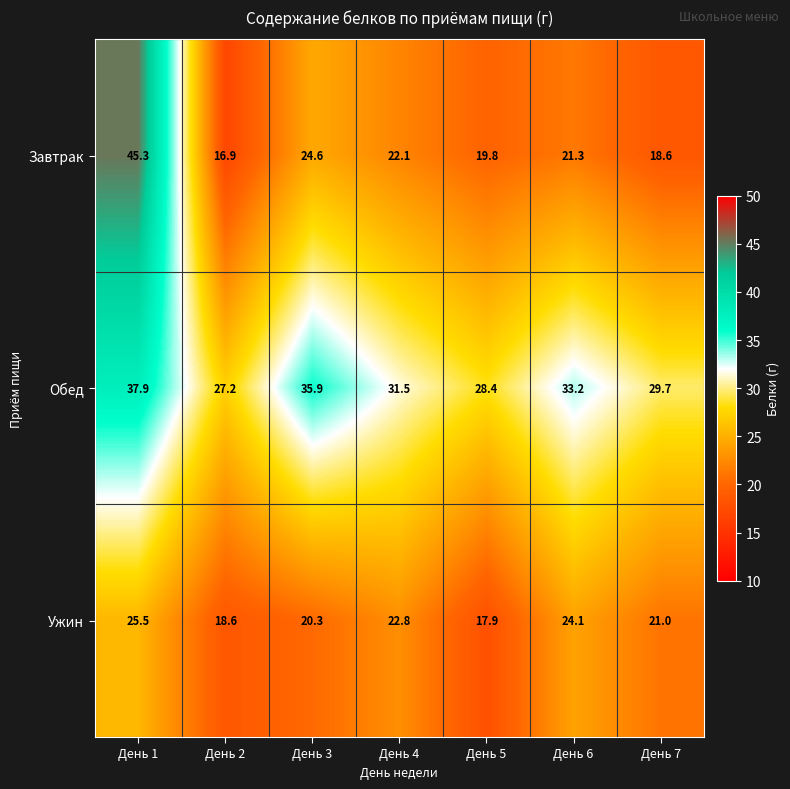

Is it true that Обед equals 29.7 at День 7?

True